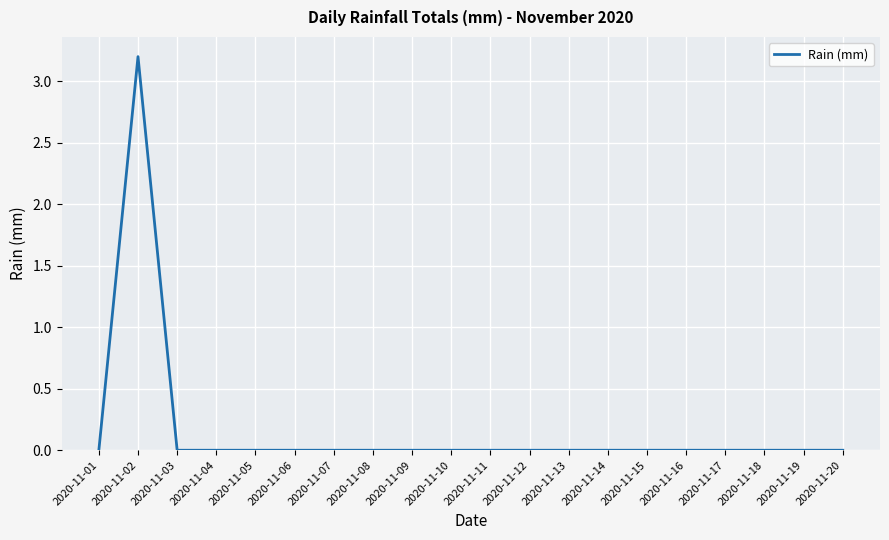

What is the change in value from 2020-11-02 to 2020-11-04?

-3.2